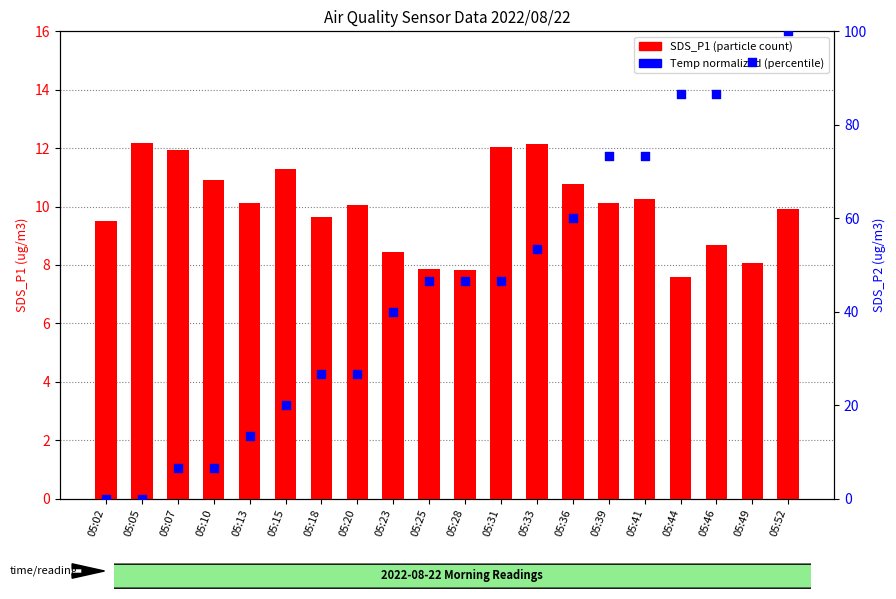

Which series reaches the minimum Y coordinate?

Temp (normalized %)